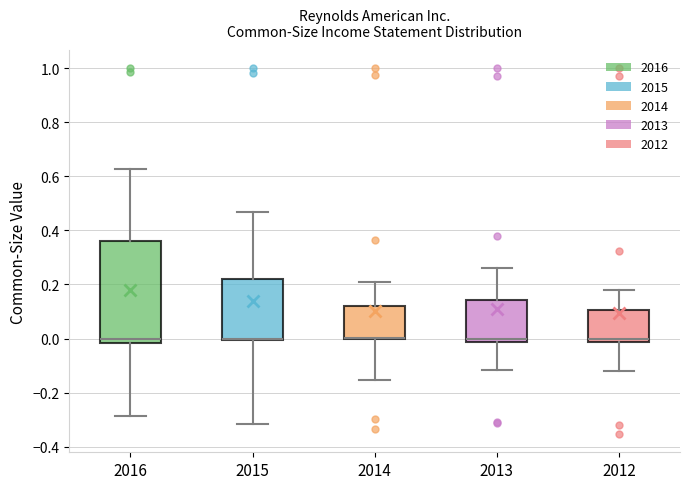

Which box is the tallest, from its lower edge to its upper edge?

2016